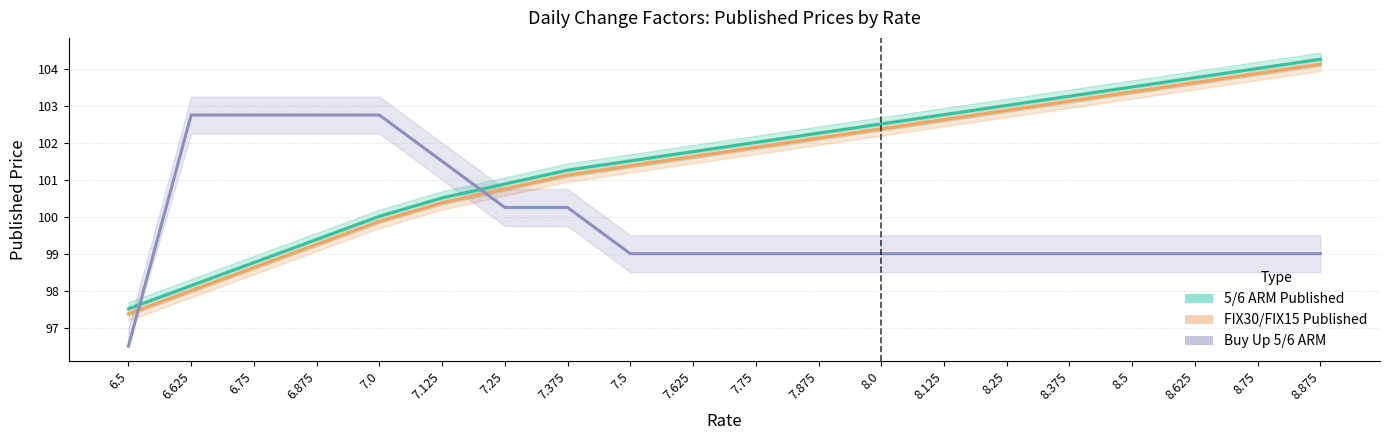

At 7.5, list the series in order from largest to smallest.

5/6 ARM Published, FIX30/FIX15 Published, Buy Up 5/6 ARM (×10 offset)